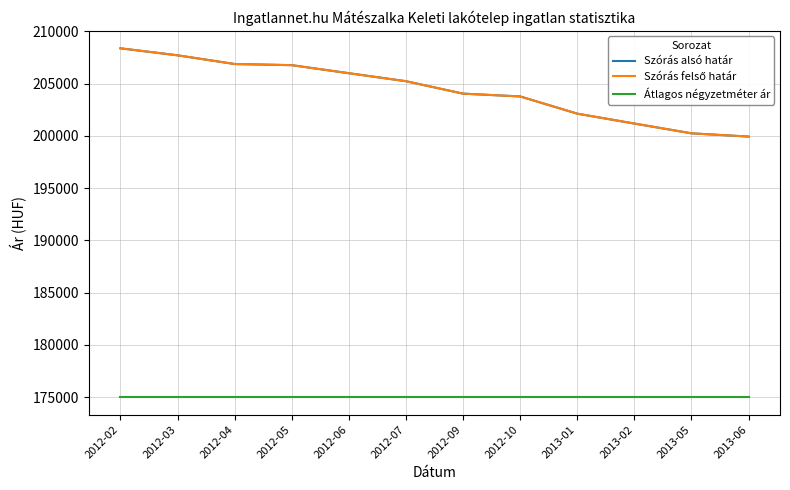

Is the value of Átlagos négyzetméter ár at 2012-06 greater than the value of Szórás felső határ at 2013-05?

No